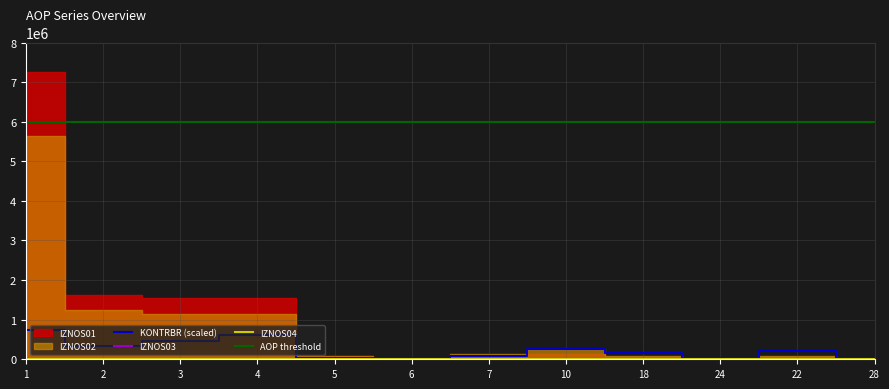

Is the value of KONTRBR at 24 greater than the value of IZNOS03 at 18?

Yes